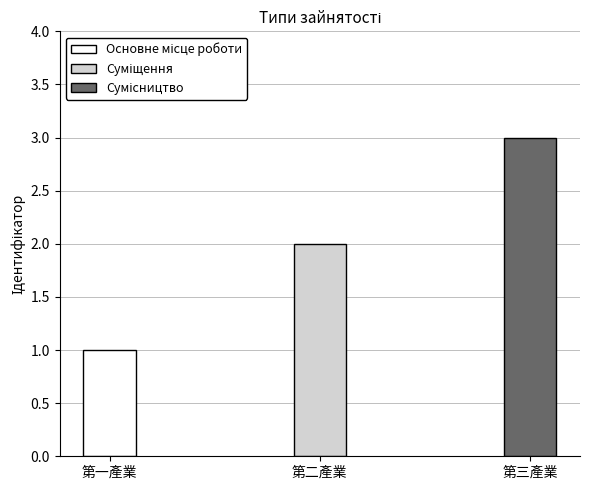

What is the label of the 2nd bar from the left?

Суміщення